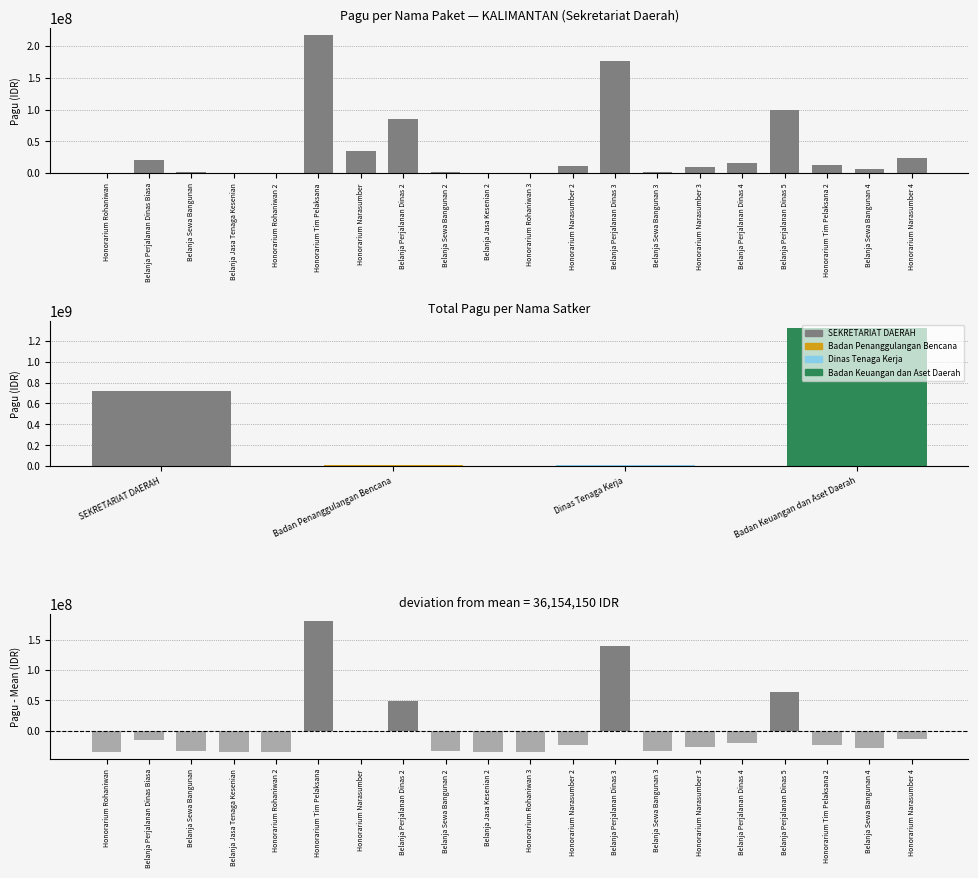

The value of Sekretariat Daerah at Honorarium Narasumber 4 is 23100000. True or false?

True